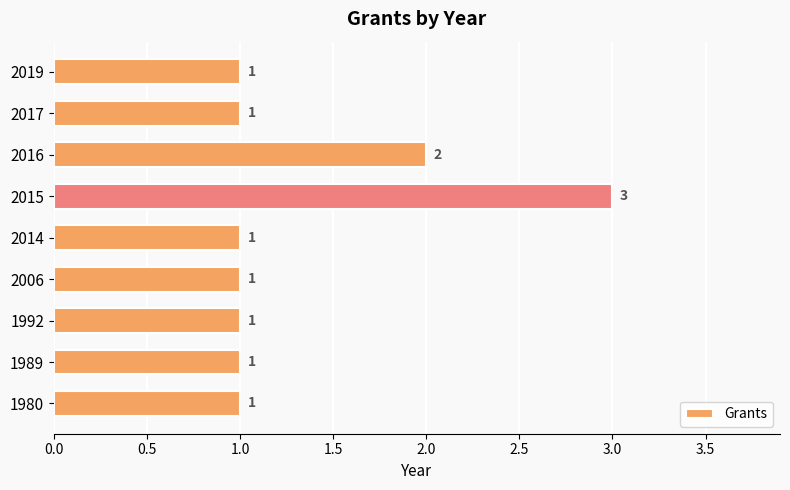

What is the change in value from 2014 to 2016?

+1